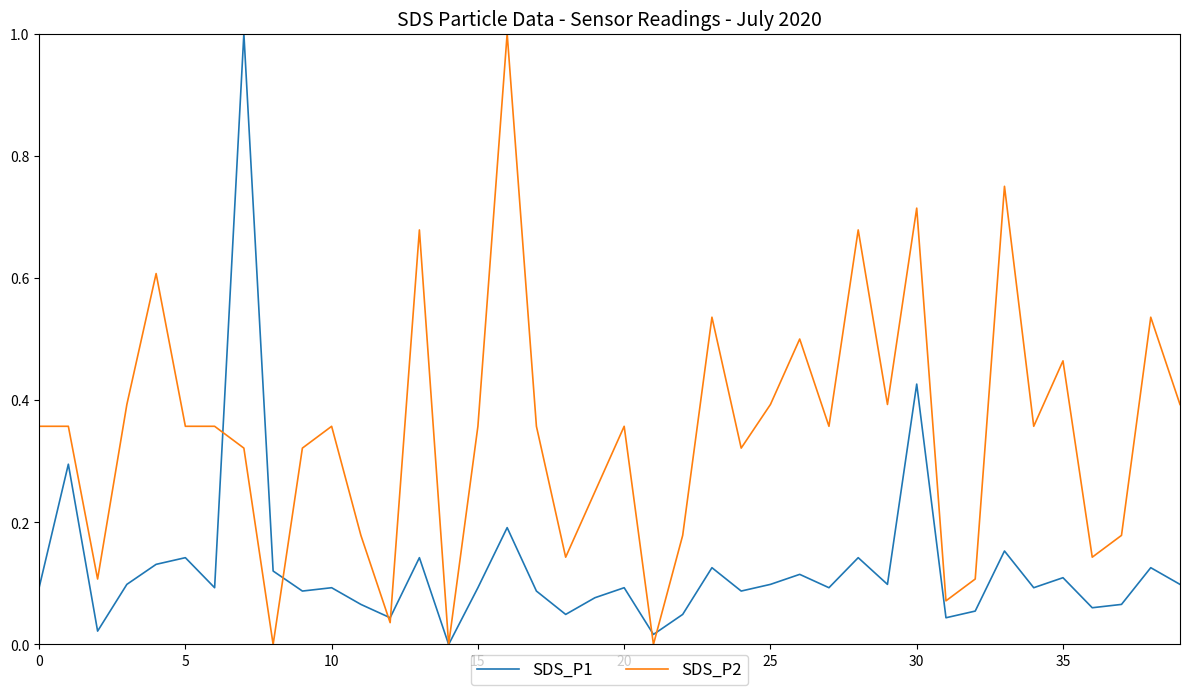

What is the highest value of the SDS_P2 series?

1.0